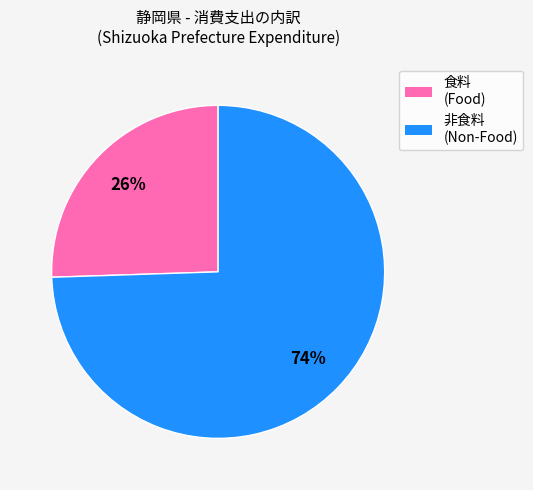

Is there a majority slice in this chart?

Yes